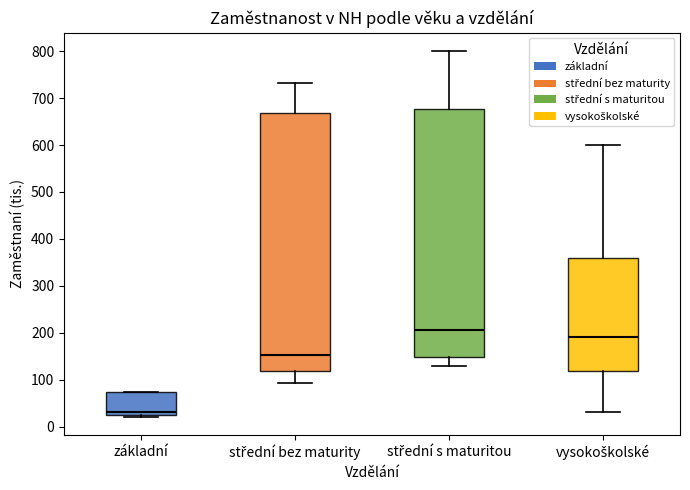

Comparing the boxes themselves (not the whiskers), which one is the tallest?

střední bez maturity